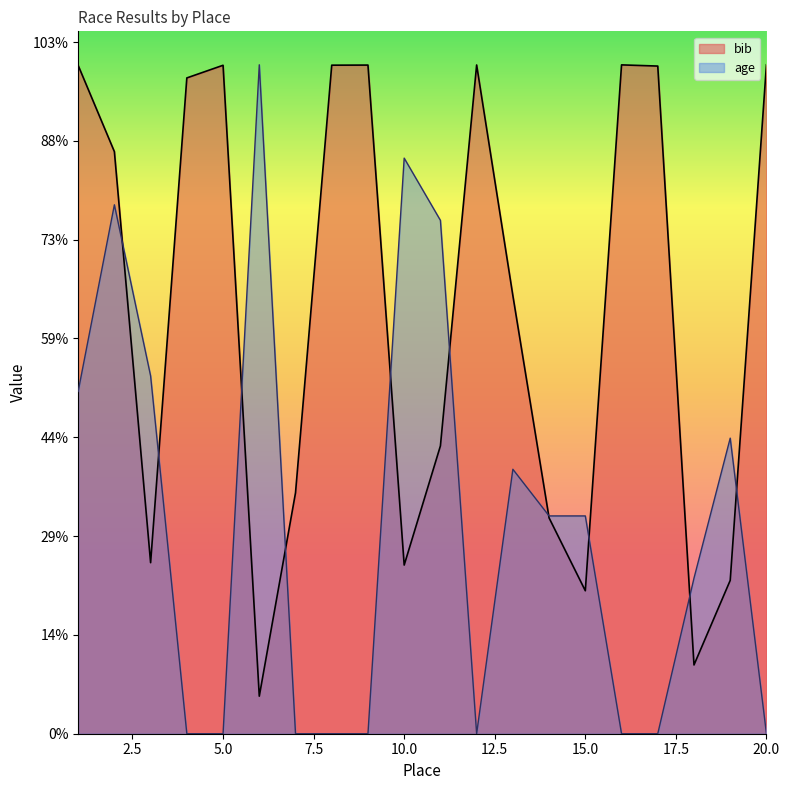

How many data points in age are less than 2204?

10